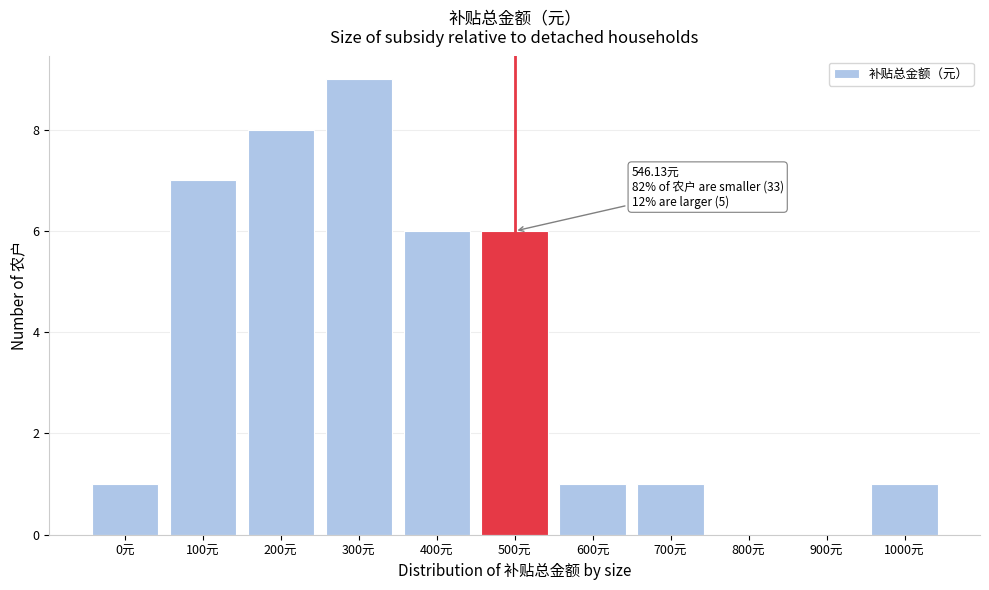

Reading left to right, extract all data points from this chart.

0元=1	100元=7	200元=8	300元=9	400元=6	500元=6	600元=1	700元=1	800元=0	900元=0	1000元=1